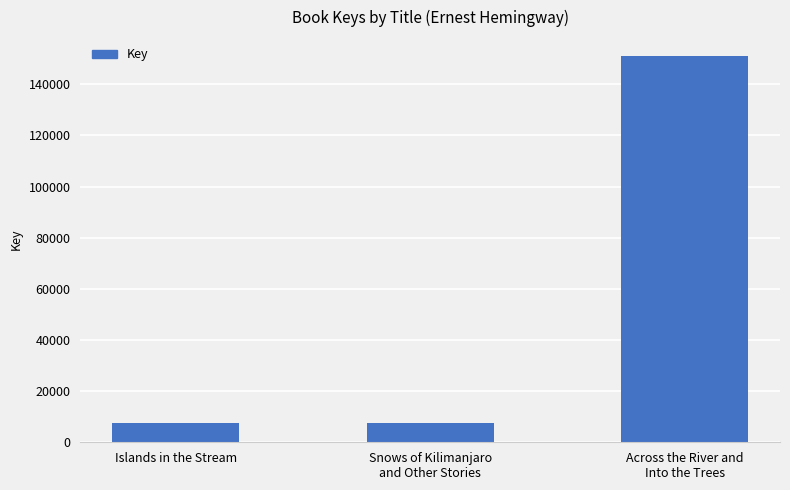

What is the value of the 3rd bar from the left?

150897